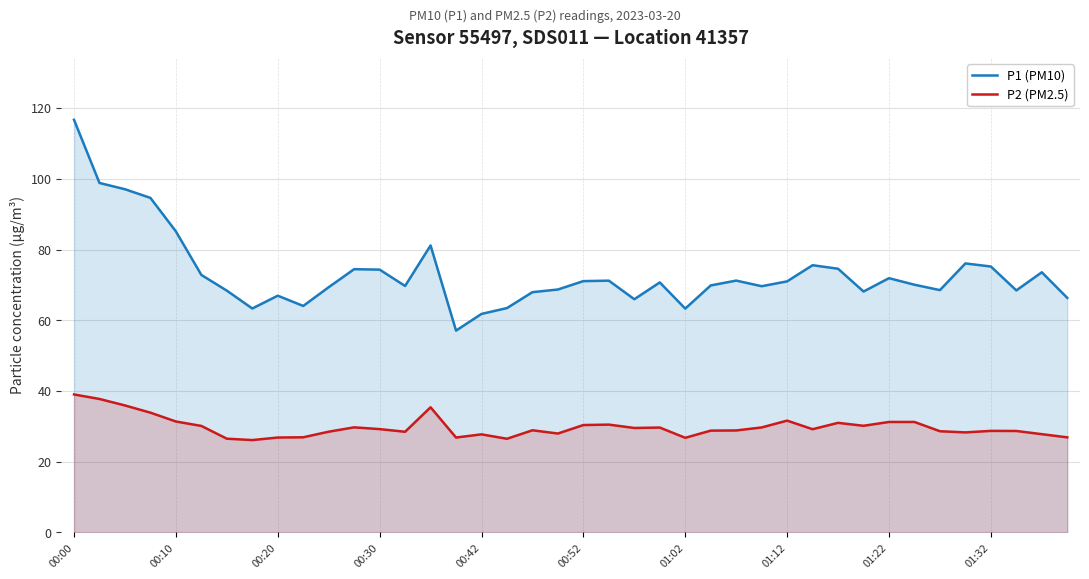

What is the highest value of the P2 (PM2.5) series?

39.0